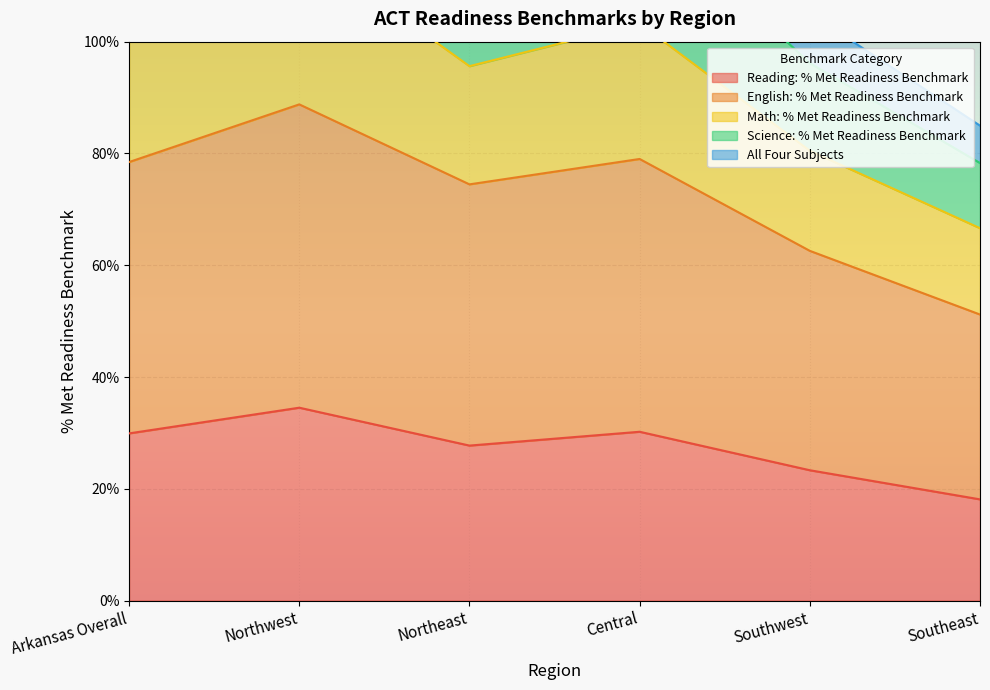

The Reading: % Met Readiness Benchmark series shows 0.5 at Arkansas Overall. True or false?

False